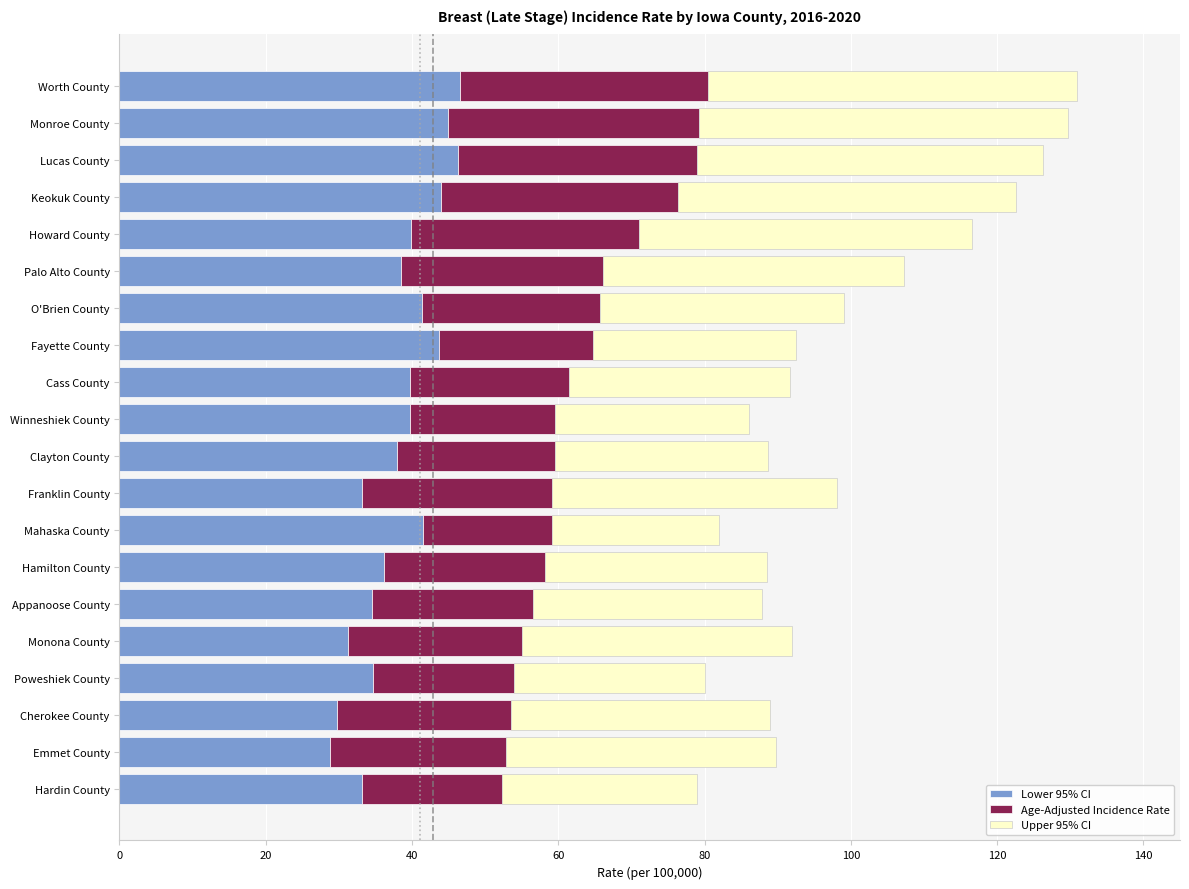

Count the number of data series in this chart.

3